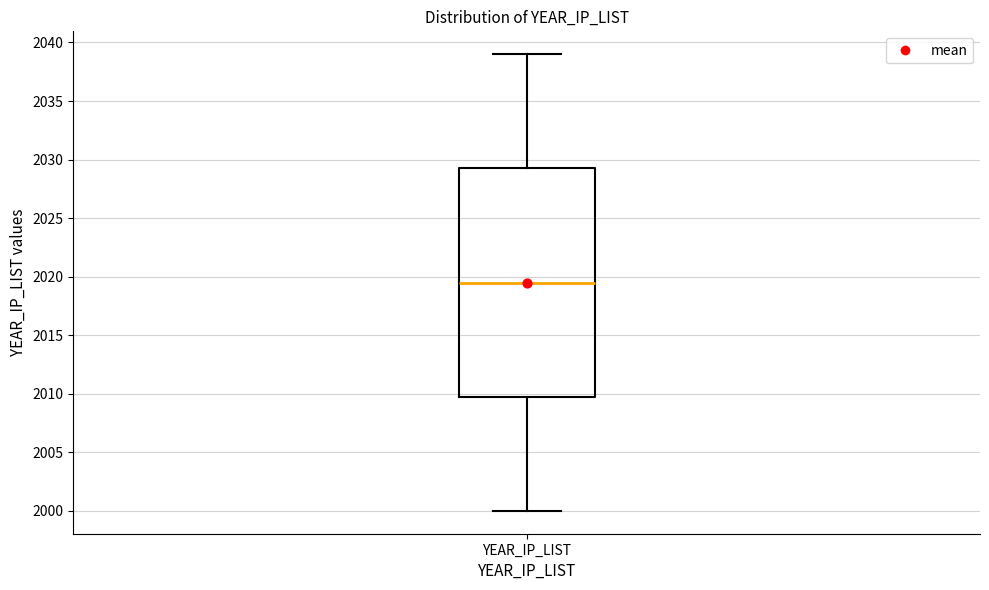

Transcribe this box plot: give where the median line is, the range the box spans, and where the two whiskers end, as read against the y-axis. The values are not printed on the chart, so give them approximately, as read against the axis.

median 2019.5, box 2010.0 to 2029.5, whiskers 2000.0 to 2039.0